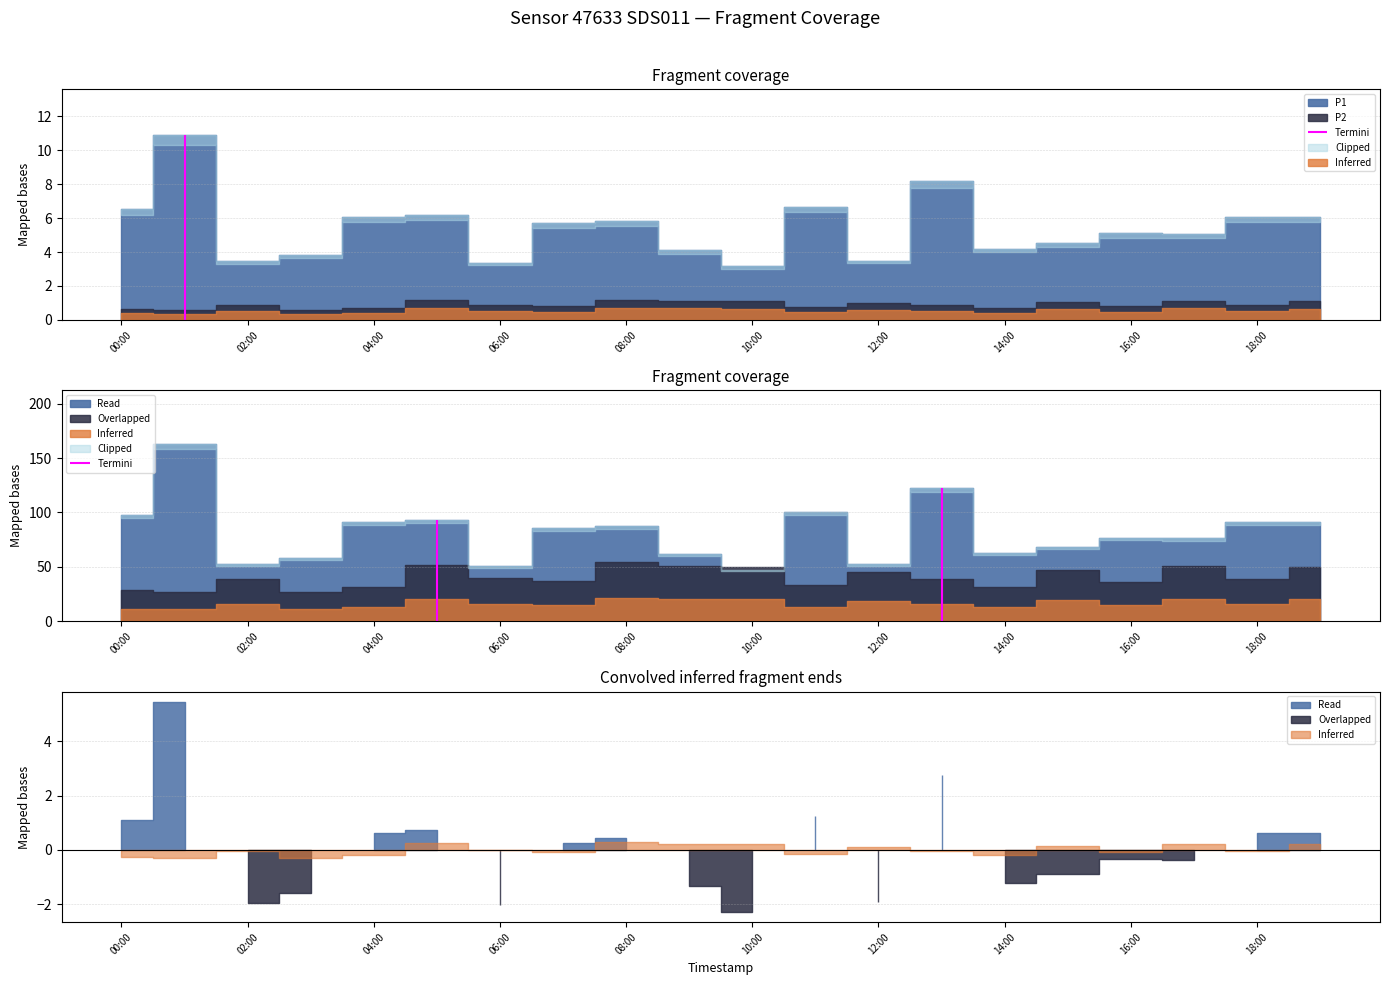

At 16:00, list the series in order from largest to smallest.

P1, P2